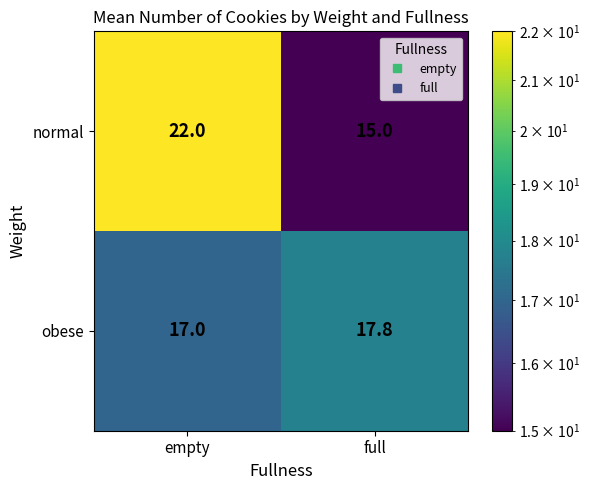

Is it true that obese equals 11.7 at full?

False